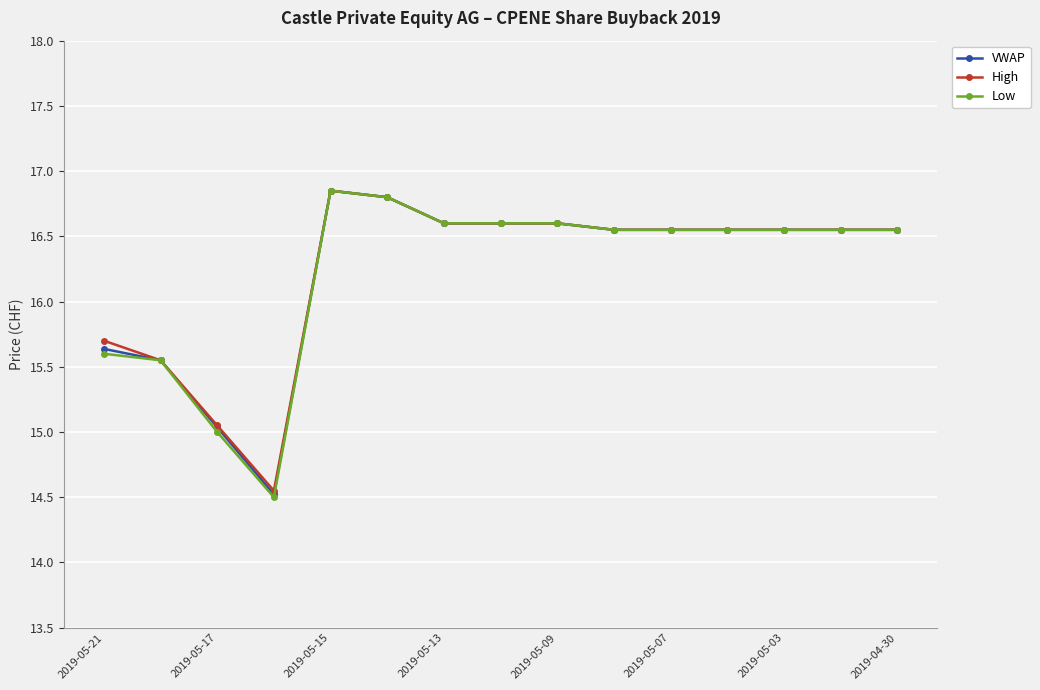

At how many categories does at least one series exceed 16?

11